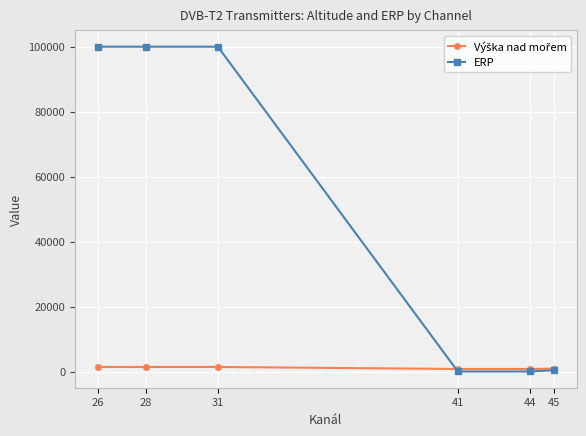

At how many categories does at least one series exceed 33032?

3